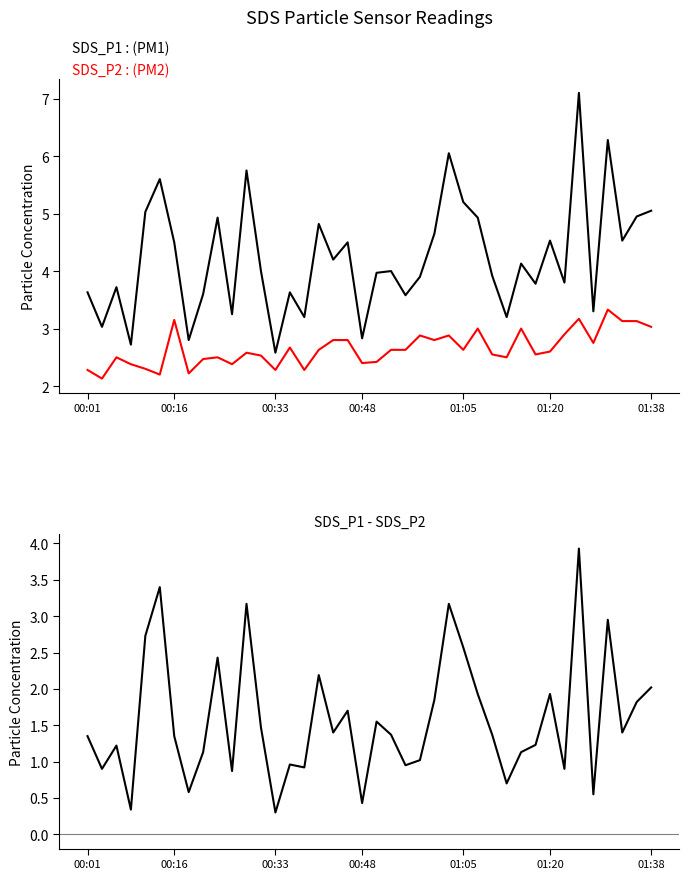

What is the sum of all SDS_P1 - SDS_P2 values?

63.2